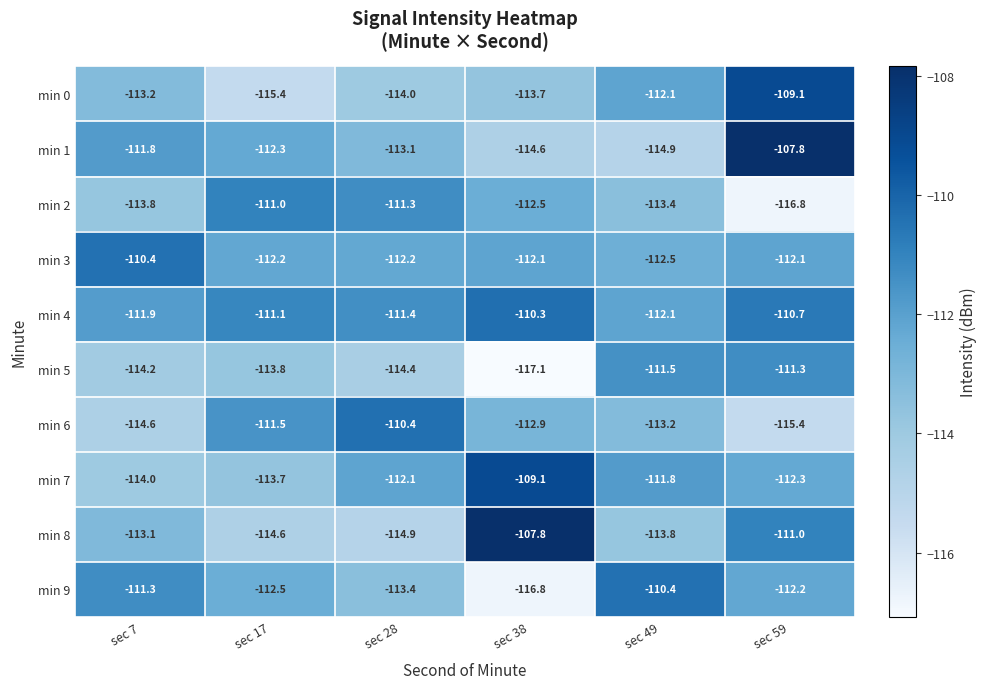

What is the difference between the second highest and second lowest values in the min 4 series?

1.2